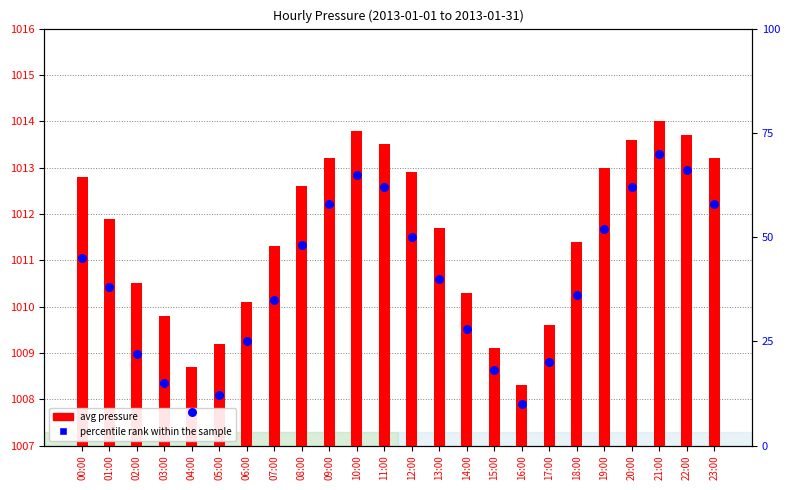

Which series reaches the maximum Y coordinate?

avg pressure